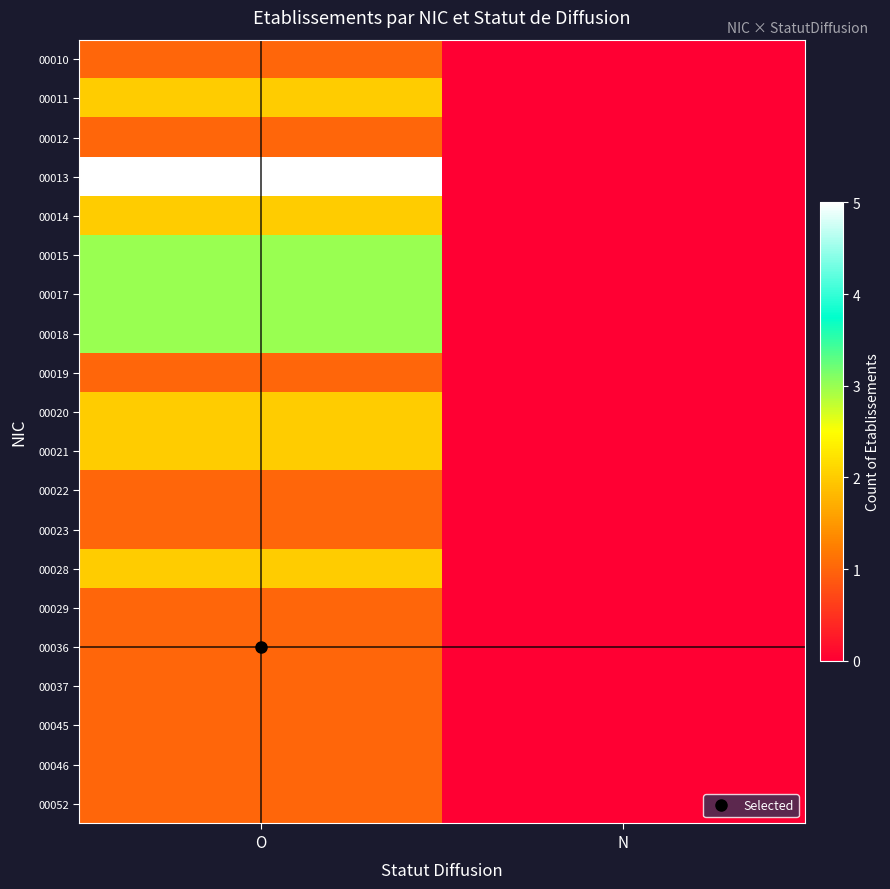

How many distinct data groups are displayed?

20